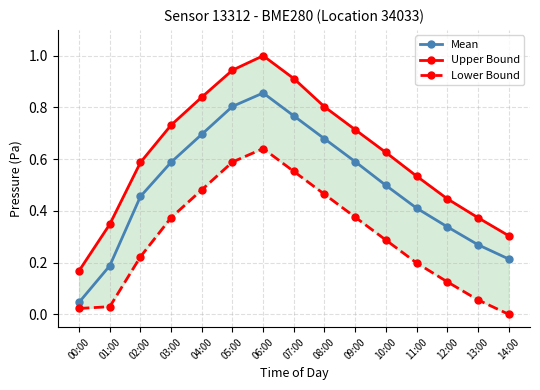

Is the value of Upper Bound at 12:00 greater than the value of Lower Bound at 03:00?

Yes